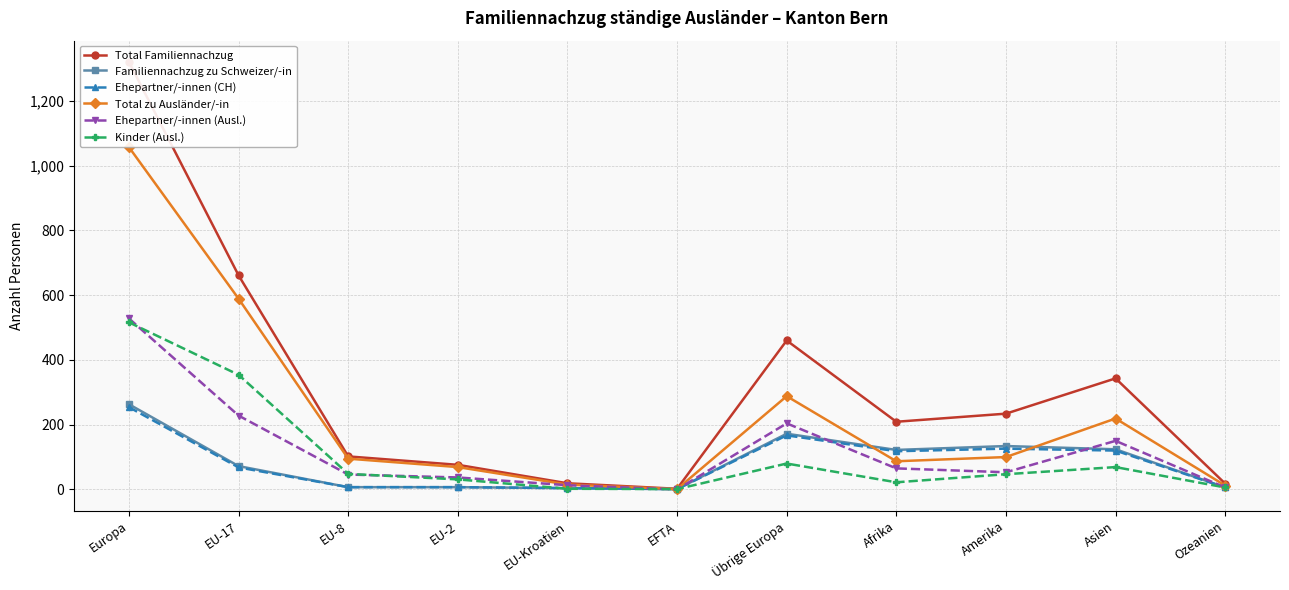

How many categories are shown in the chart?

11